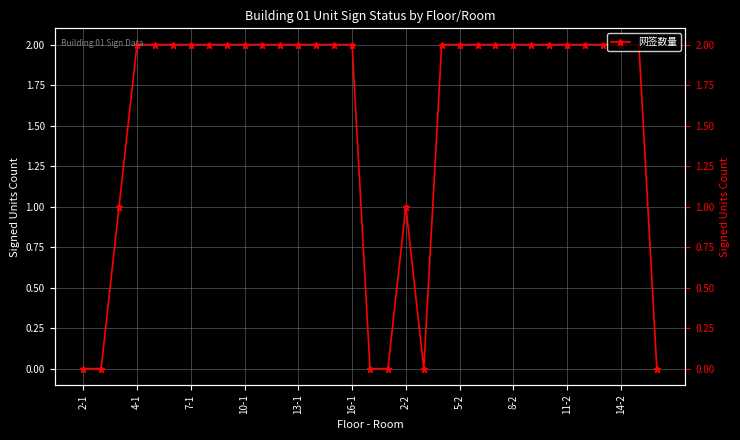

At which category does the chart reach its minimum across all series?

2-1